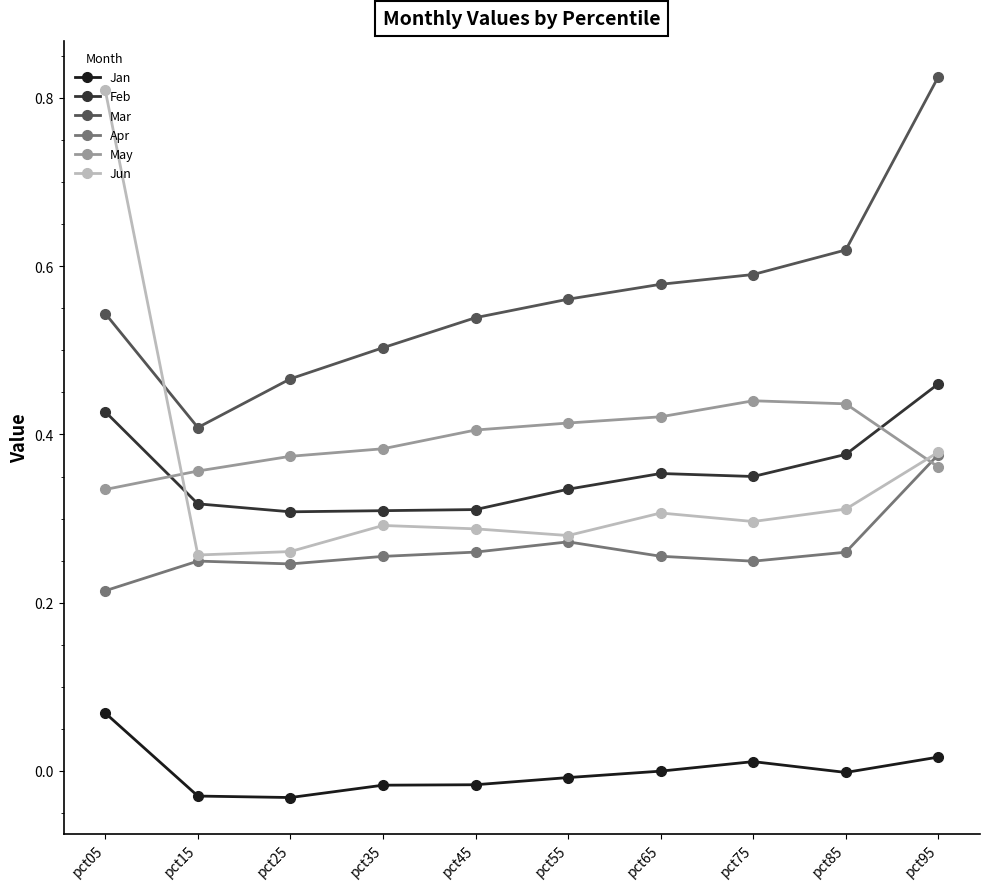

Which series has the widest spread of values?

Jun